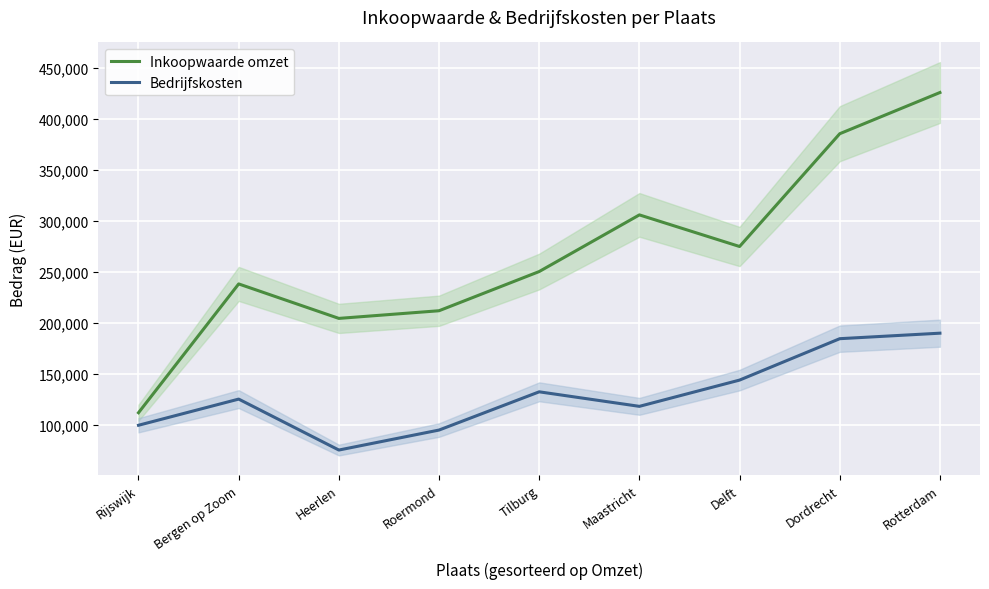

Which category has the lowest value in the Bedrijfskosten series?

Heerlen